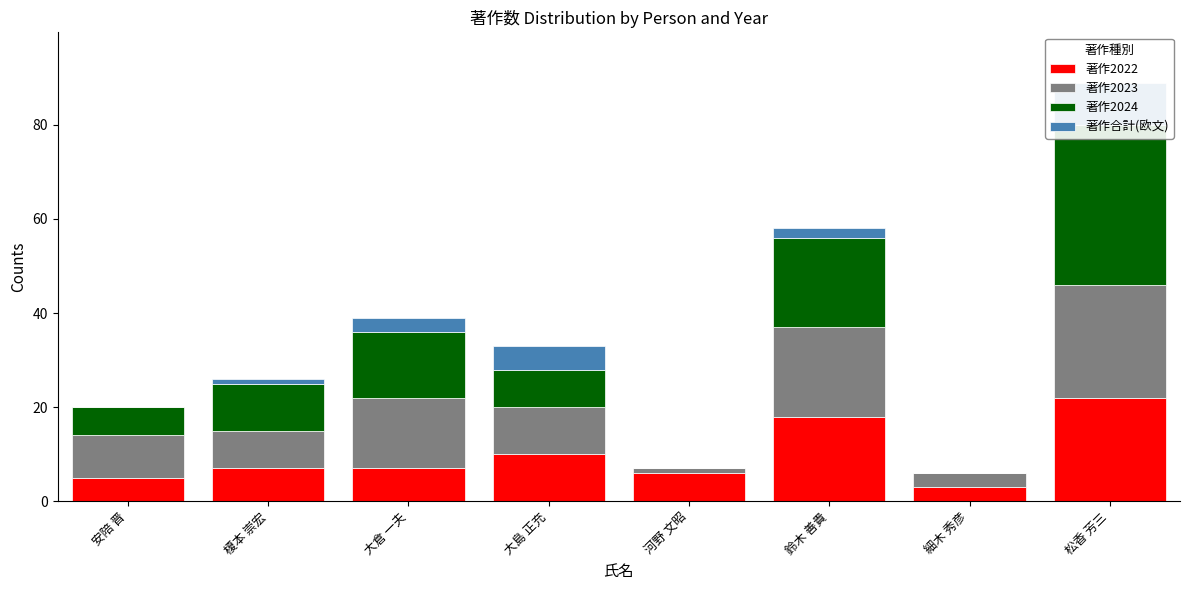

Read the 著作2023 value at 大島 正充, to the nearest 10.

10